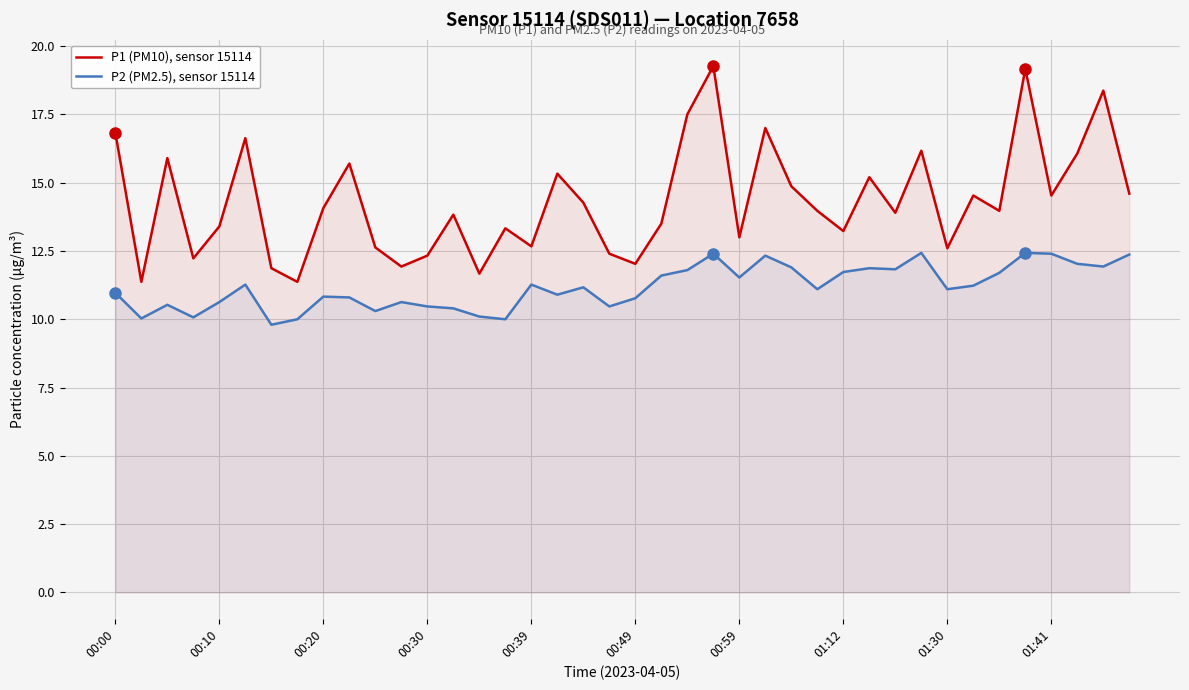

List the series in order of their overall mean, lowest first.

P2 (PM2.5), sensor 15114, P1 (PM10), sensor 15114